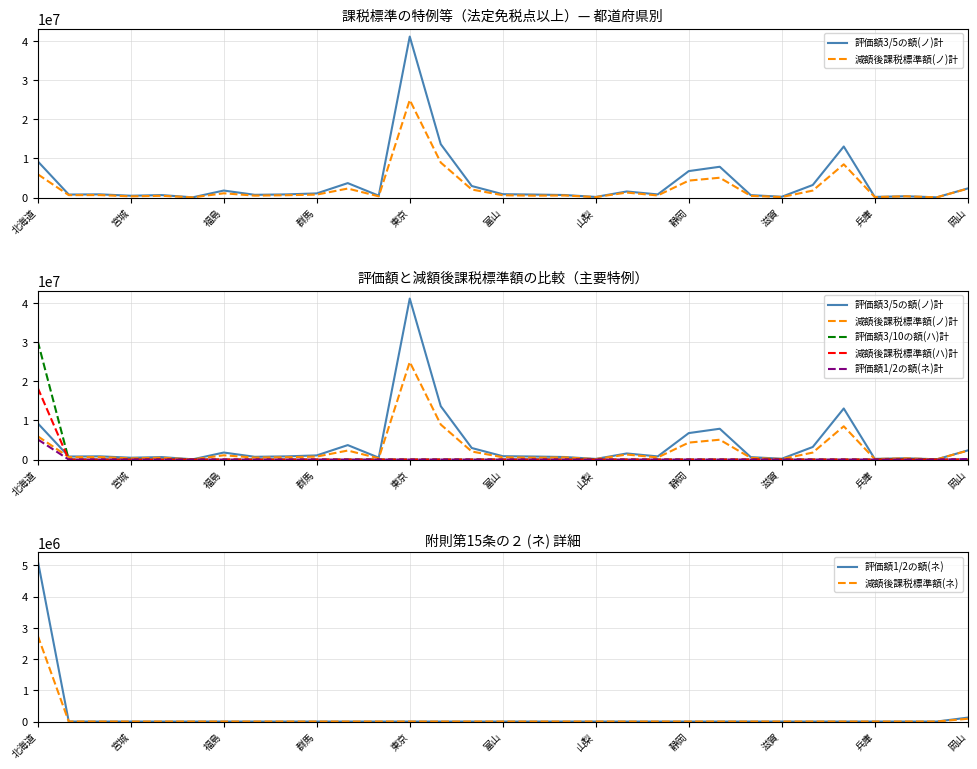

Is the value of 評価額3/10の額(ハ)計 at 長野 greater than the value of 減額後課税標準額(ハ)計 at 神奈川?

No